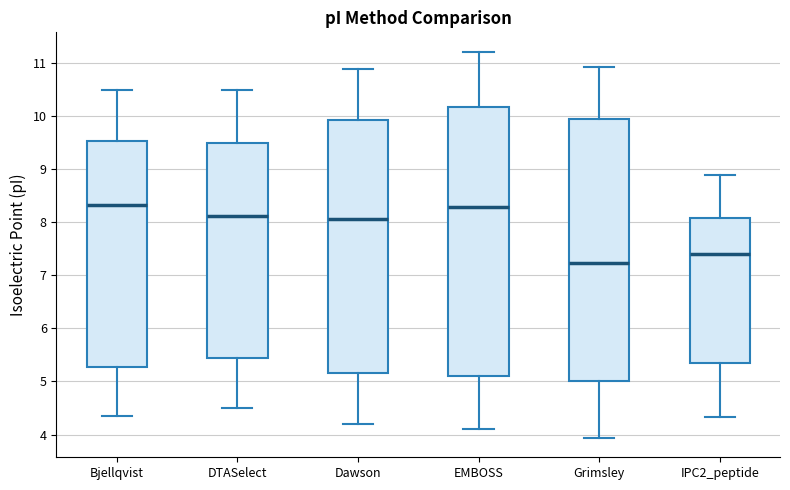

Reading left to right, read every box against the y-axis: the position of its median line, the range the box covers, and the ends of its whiskers. The values are not printed on the chart, so give them approximately, as read against the axis.

Bjellqvist: median 8.3, box 5.3 to 9.5, whiskers 4.4 to 10.5
DTASelect: median 8.1, box 5.4 to 9.5, whiskers 4.5 to 10.5
Dawson: median 8.1, box 5.1 to 9.9, whiskers 4.2 to 10.9
EMBOSS: median 8.3, box 5.1 to 10.2, whiskers 4.1 to 11.2
Grimsley: median 7.2, box 5.0 to 9.9, whiskers 3.9 to 10.9
IPC2_peptide: median 7.4, box 5.3 to 8.1, whiskers 4.3 to 8.9